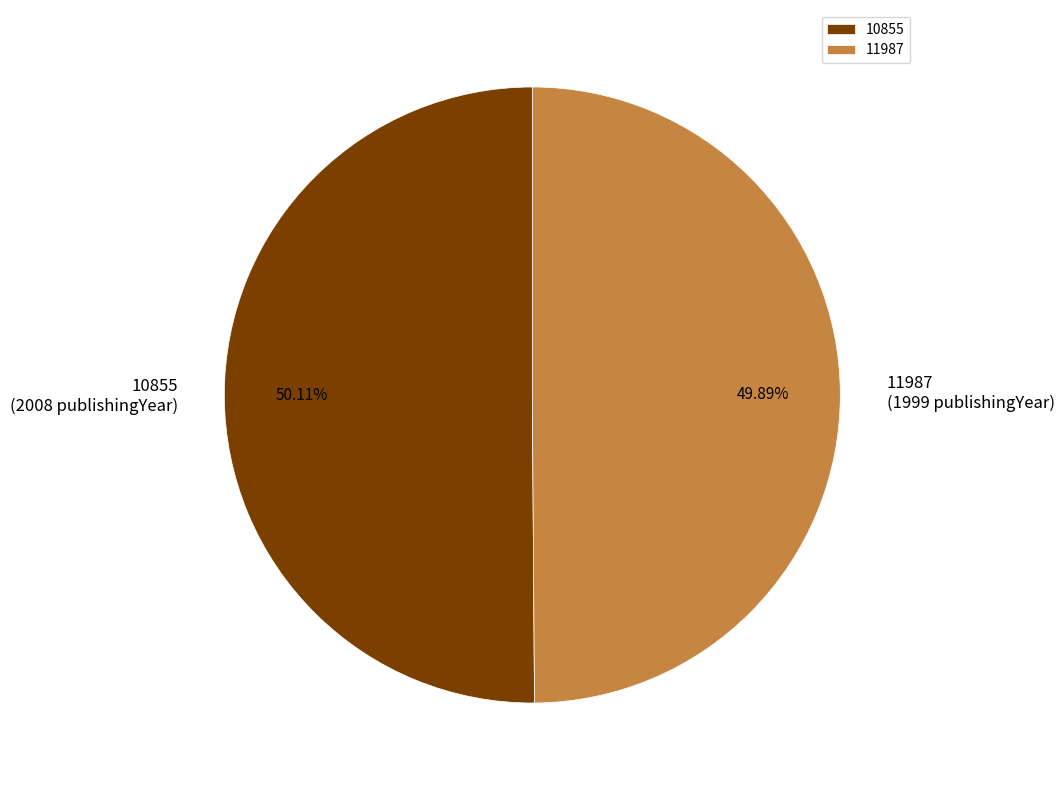

What is the ratio of the value at 11987 to the value at 10855?

1.0